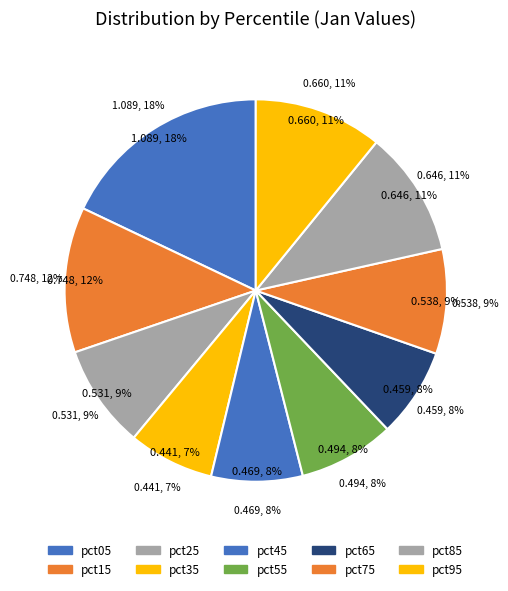

To the nearest percent, what is the average slice percentage?

10%